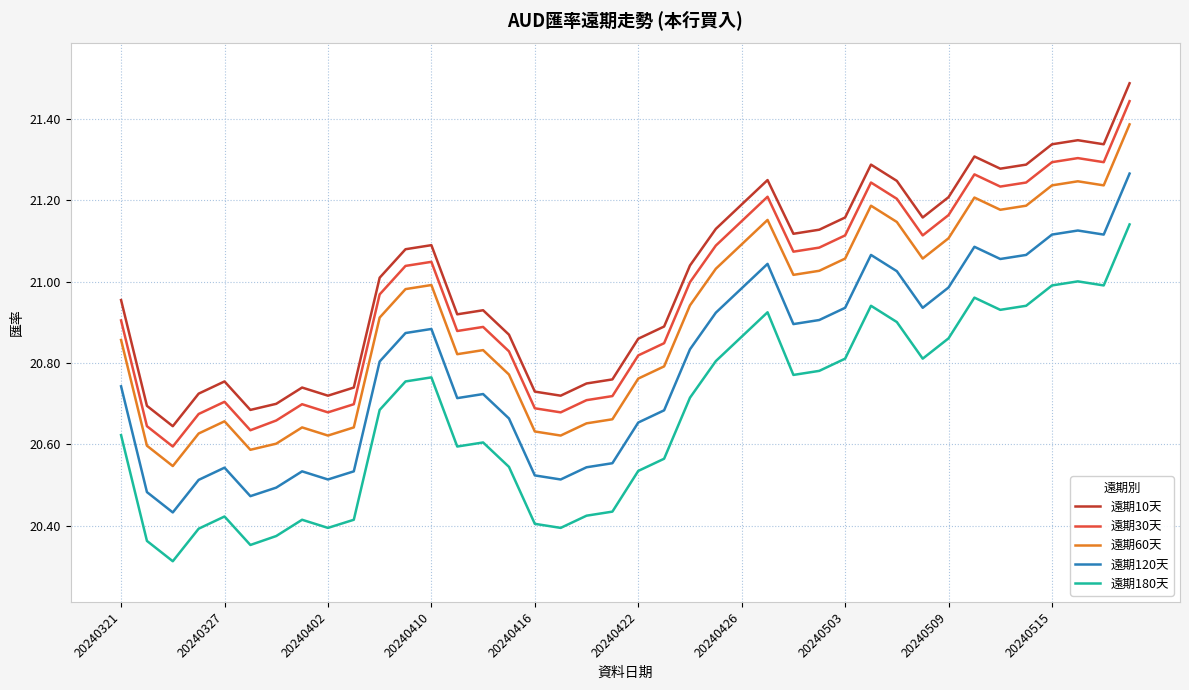

True or false: 遠期60天 and 遠期10天 cross at least once.

False